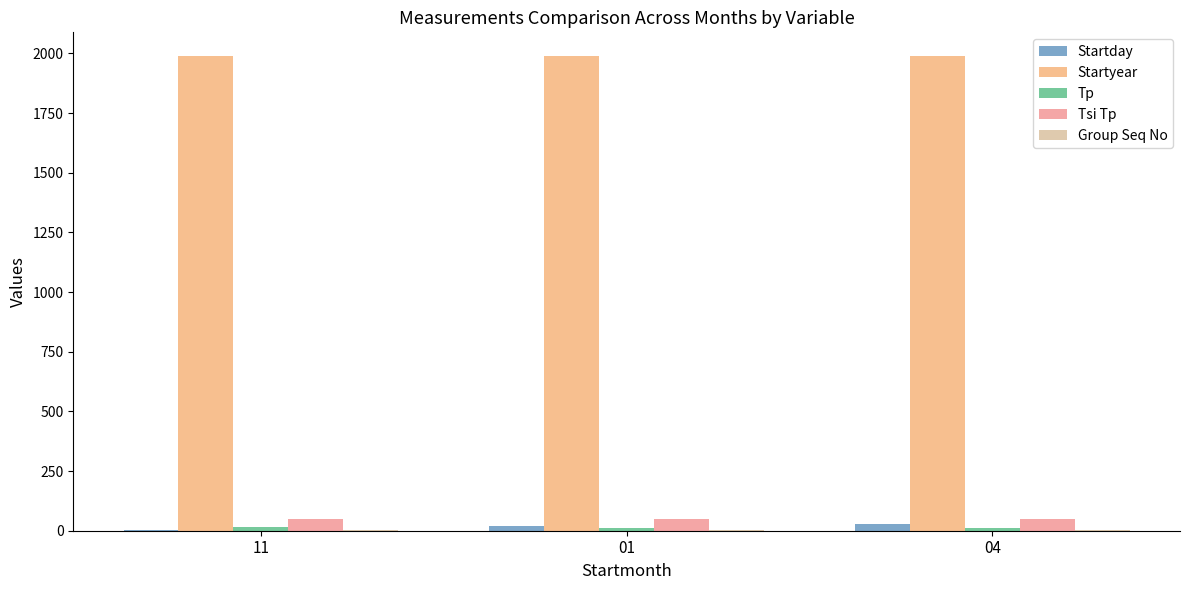

What is the sum of all Startday values?

48